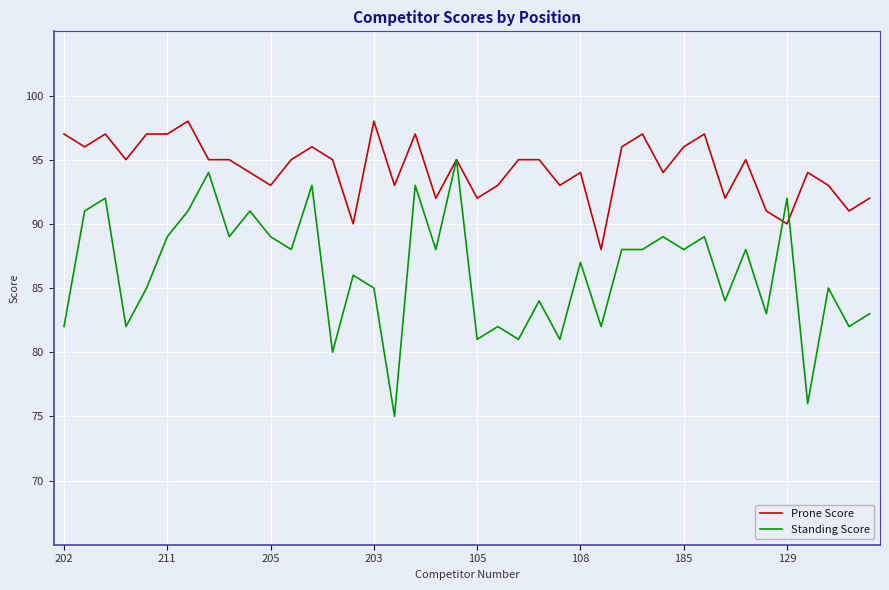

List the series in order of their peak value, highest first.

Prone Score, Standing Score